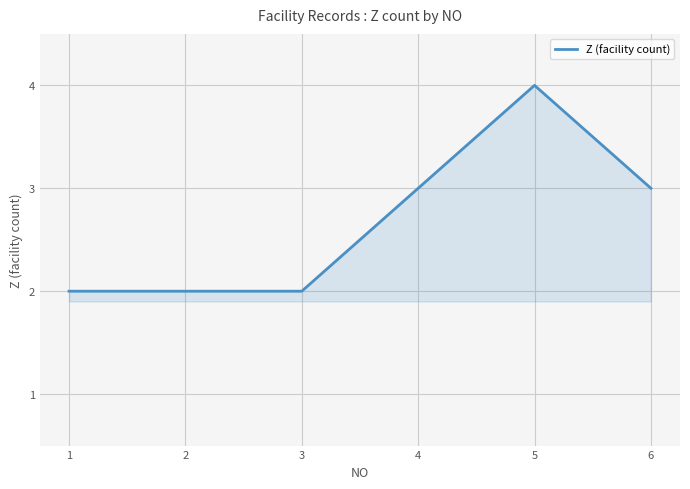

True or false: the data shows 2 at 1.

True